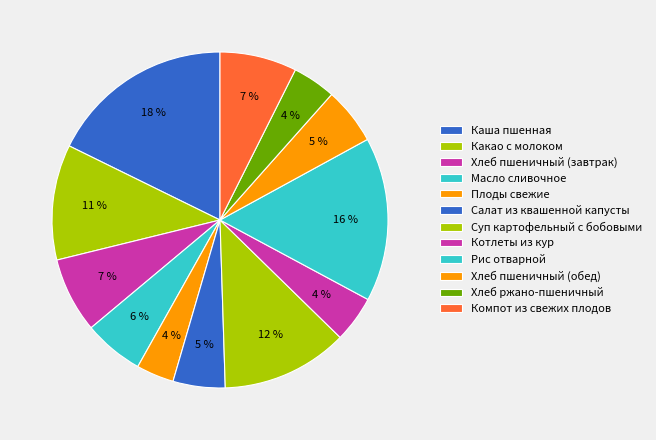

How many segments does this pie chart have?

12